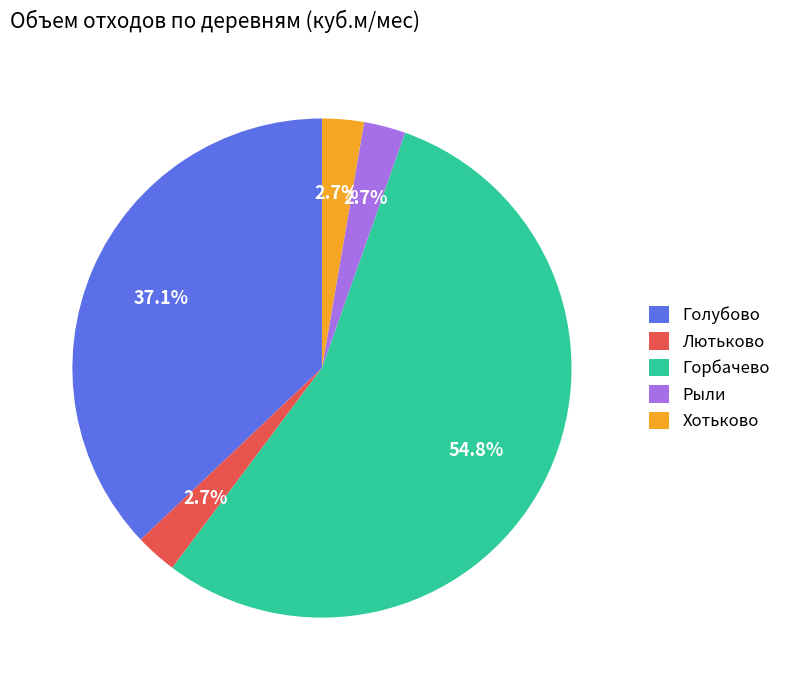

How many slices are in this pie chart?

5